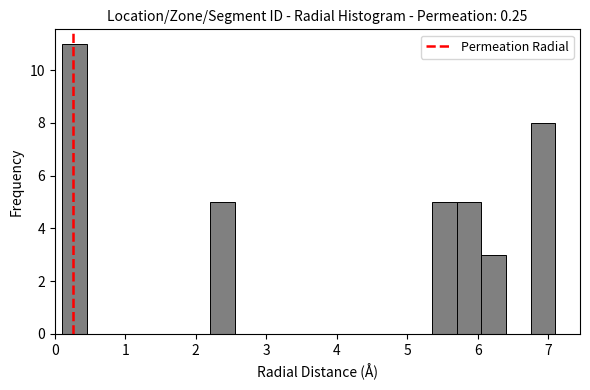

Read against the x-axis, roughly where is the centre of the tallest bar?

0.3